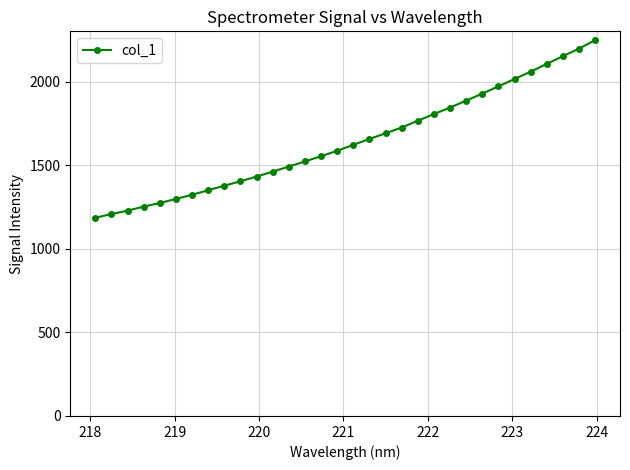

What is the maximum value shown in the chart?

2247.8